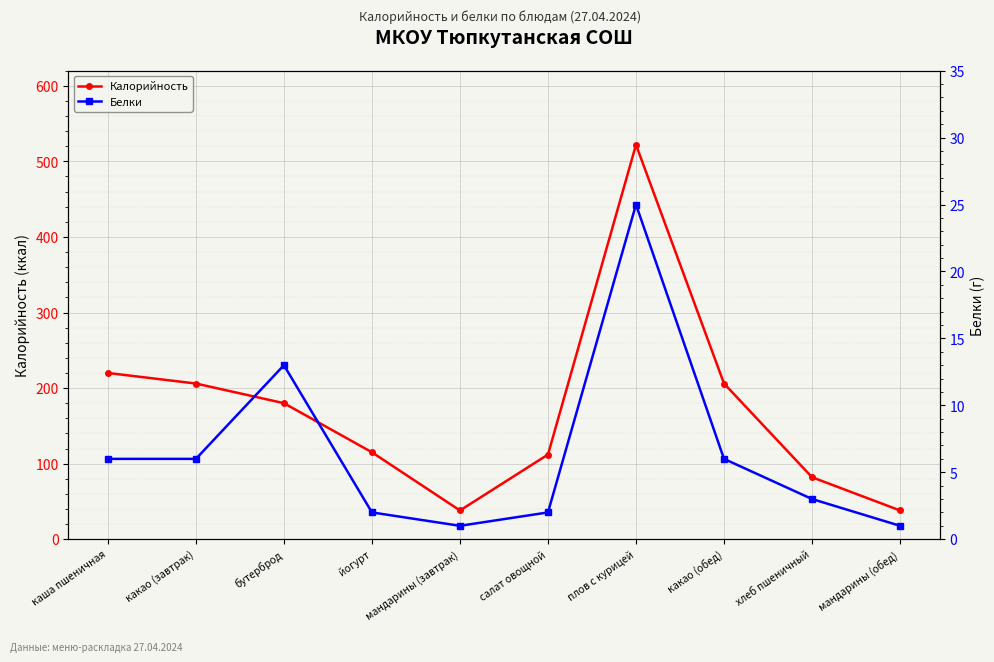

List the series in order of their peak value, lowest first.

Белки, Калорийность